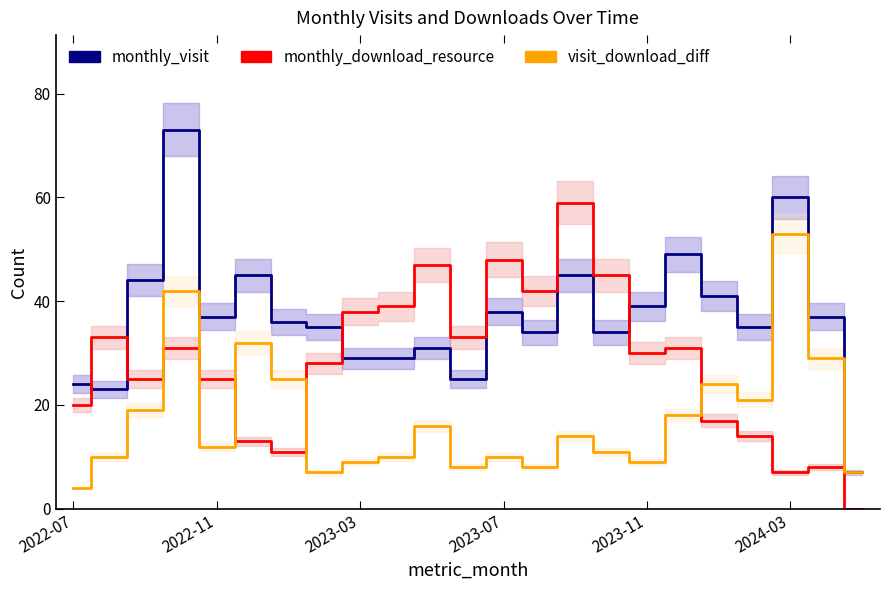

Is this an area chart (filled region under the line)?

No